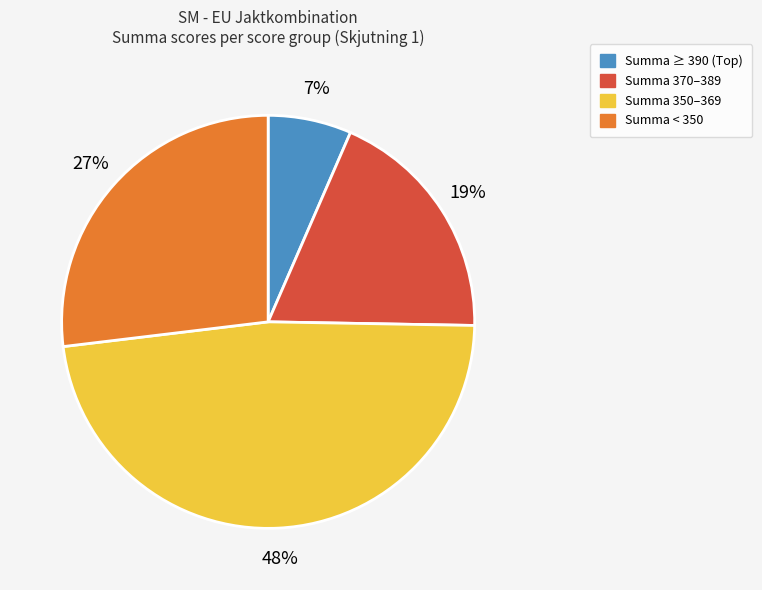

Is there a majority slice in this chart?

No